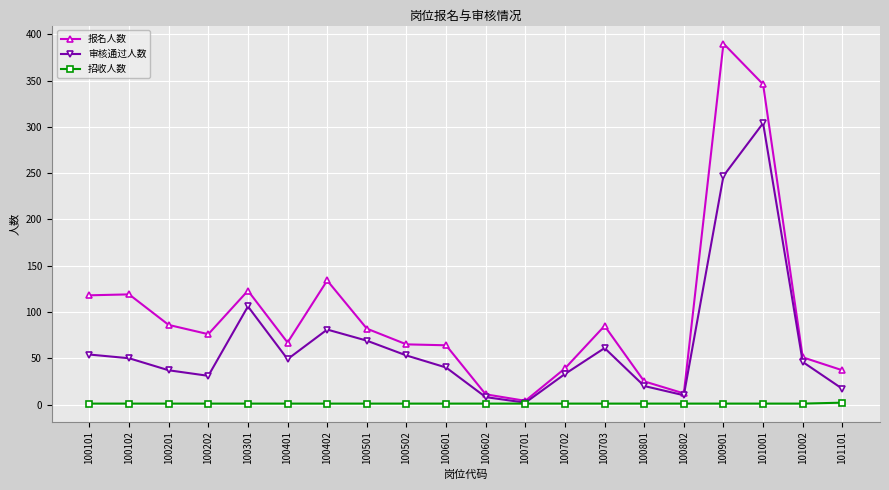

What is the sum of all 报名人数 values?

1934